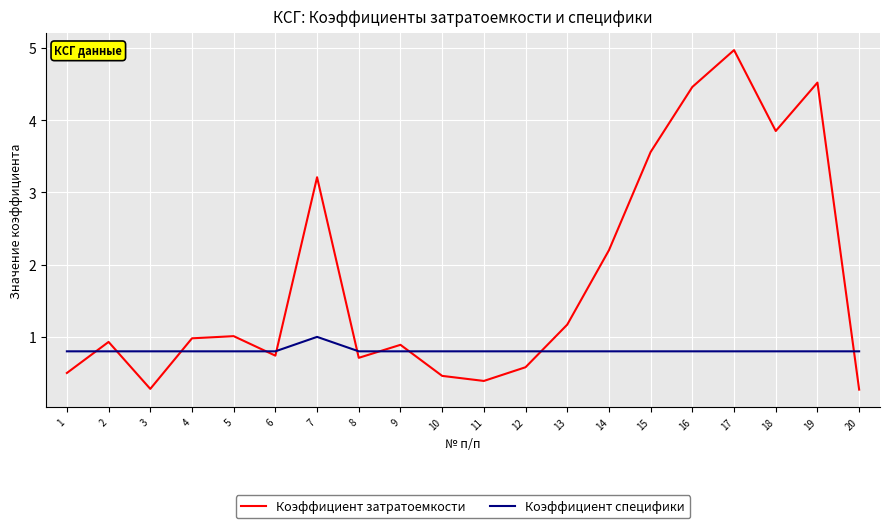

What is the difference between the maximum and minimum values in the Коэффициент затратоемкости series?

4.7